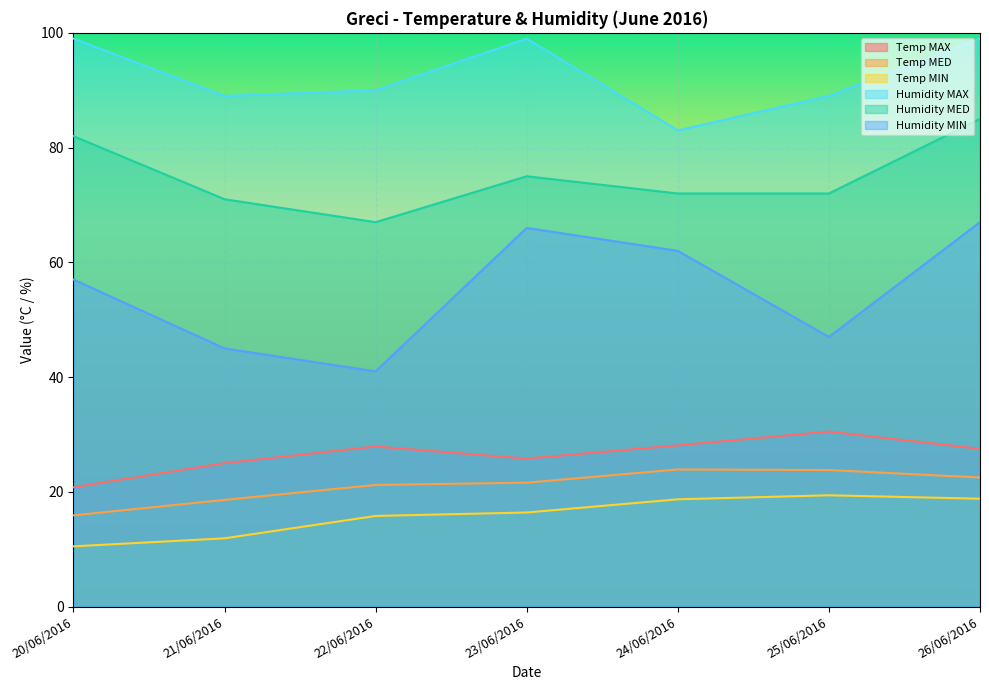

At which label is Humidity MIN closest to 54?

20/06/2016